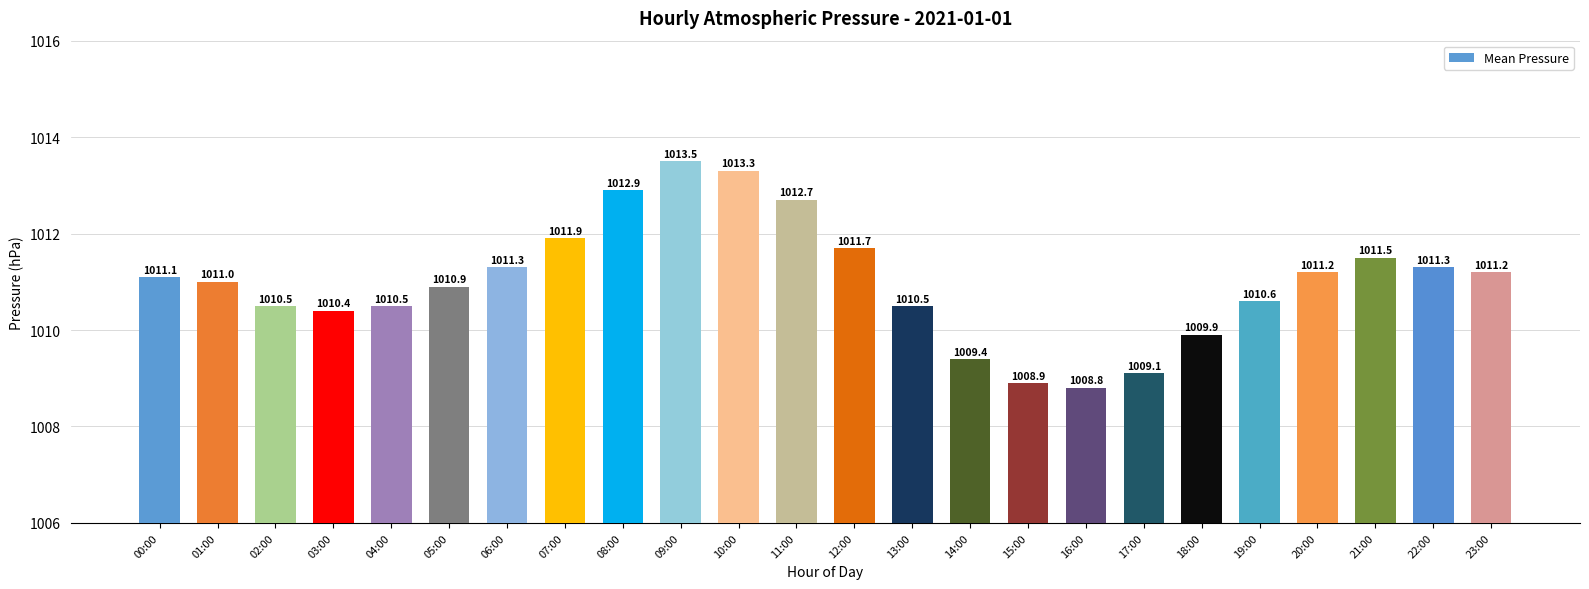

What is the minimum value shown in the chart?

1008.8